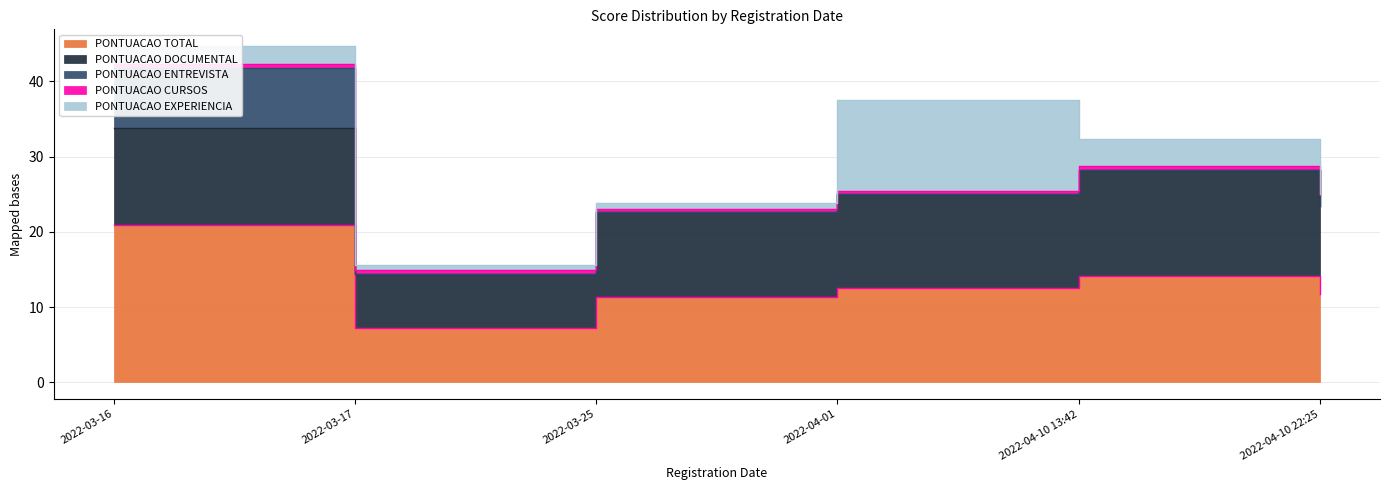

What is the difference between the highest and lowest values at 2022-04-10 22:25?

11.7